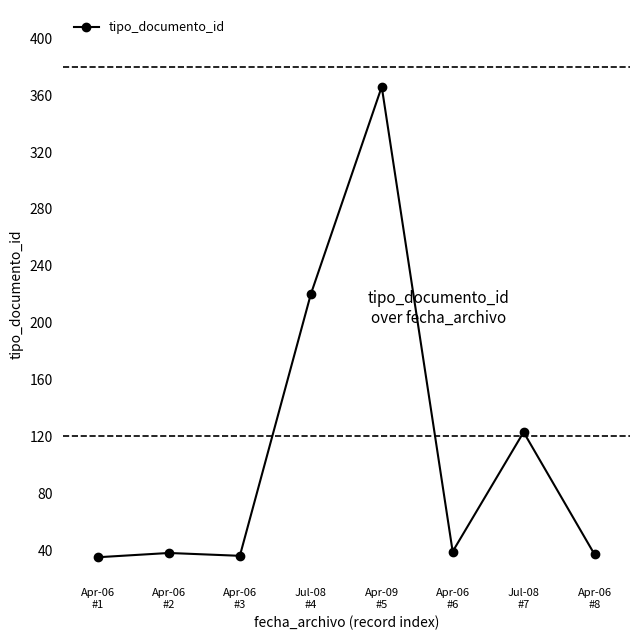

How many data points are less than 39?

4